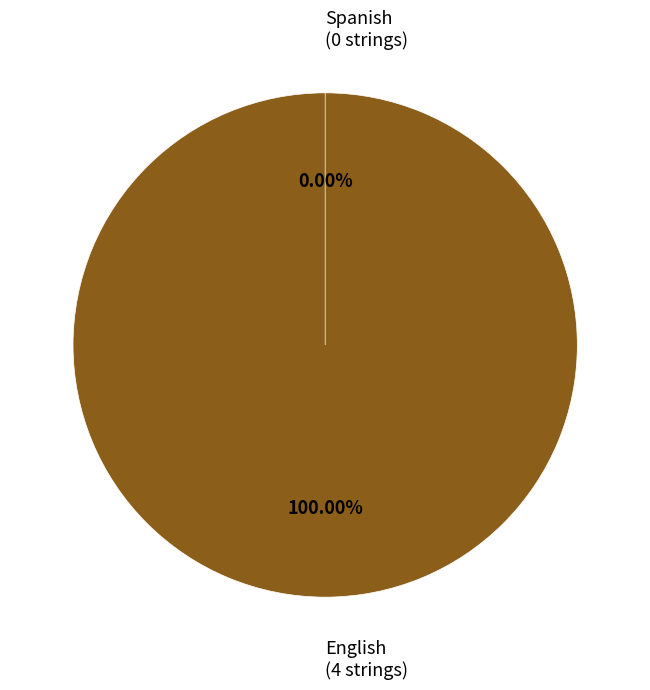

Which category accounts for the majority?

English